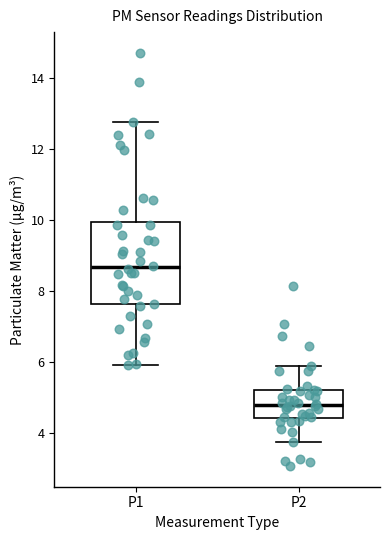

Where does the lower whisker of the box for P2 end on the y-axis? The values are not printed on the chart, so give them approximately, as read against the axis.

3.8